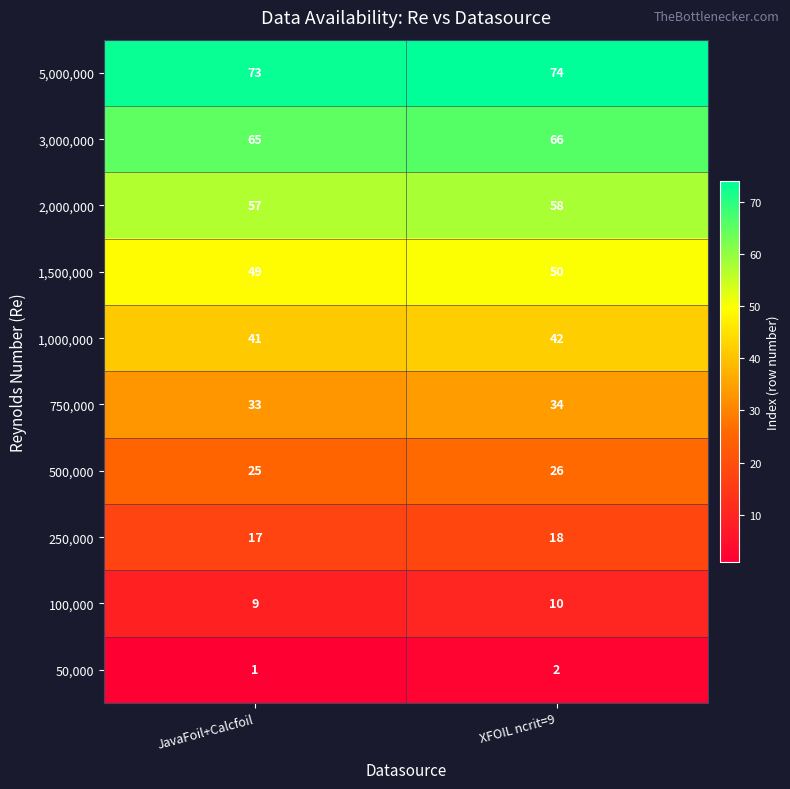

At which category is the sum across all series the highest?

XFOIL ncrit=9